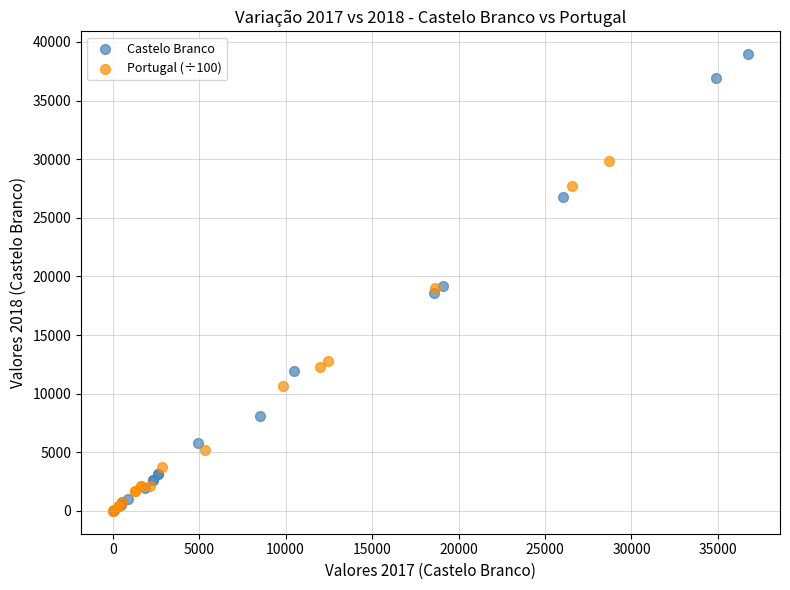

Which series contains the highest Y value?

Castelo Branco